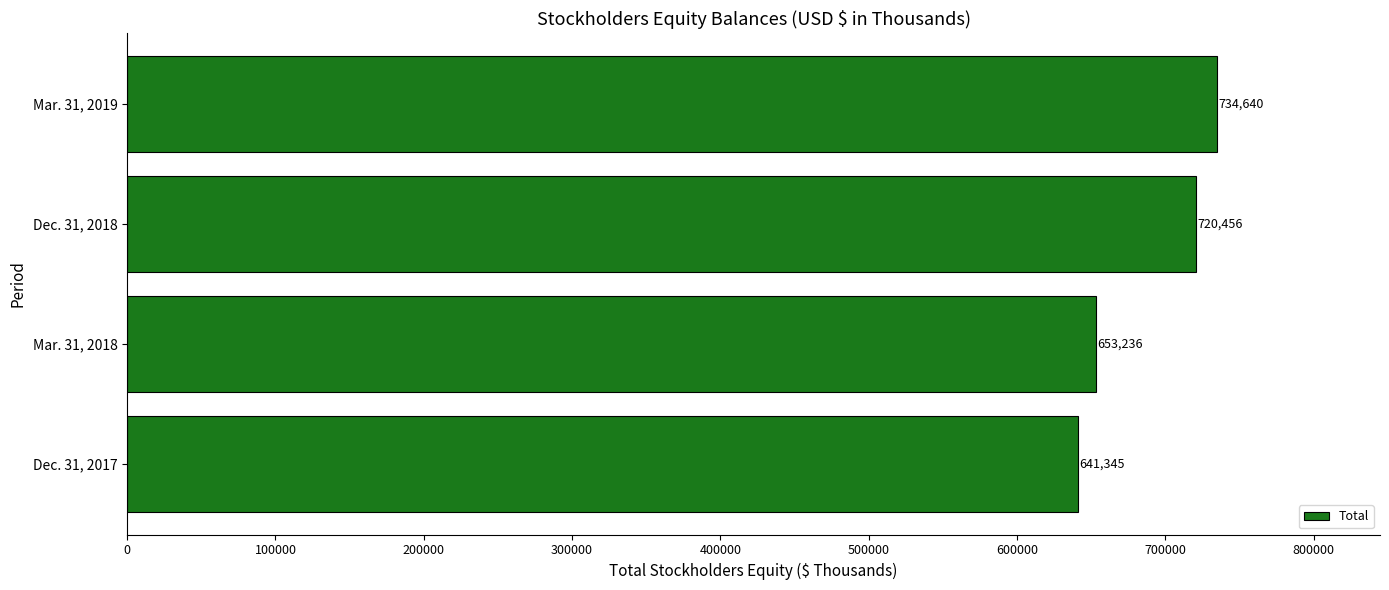

Count the number of categories in the chart.

4